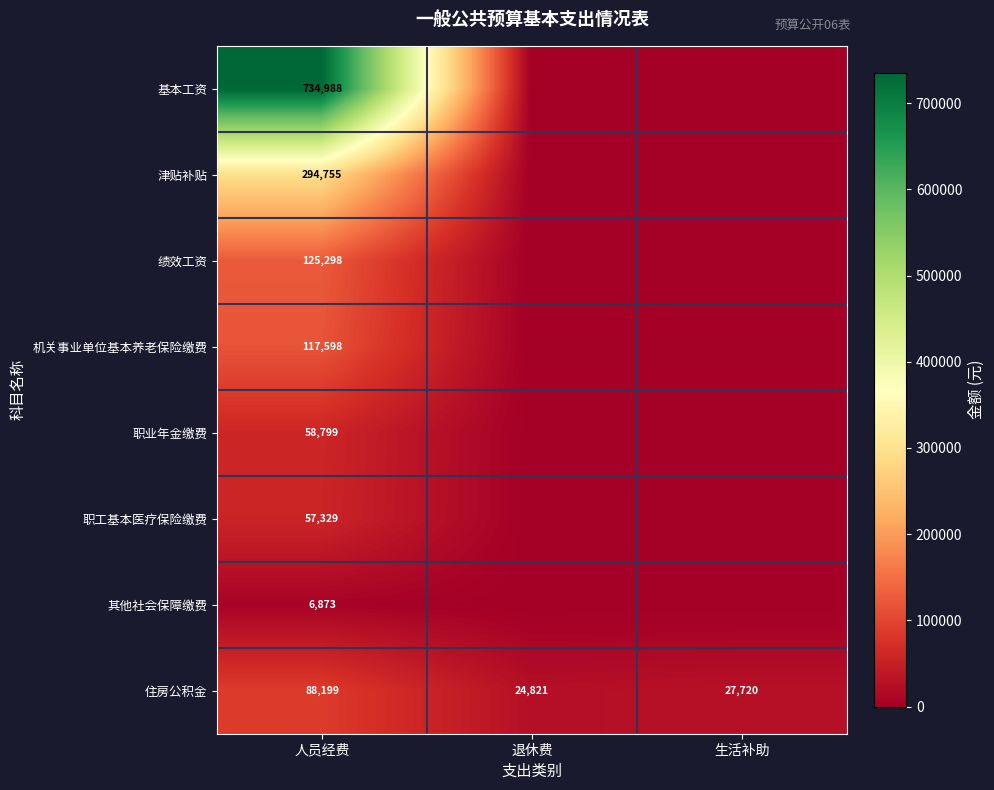

At which label does 住房公积金 first exceed 27720?

人员经费